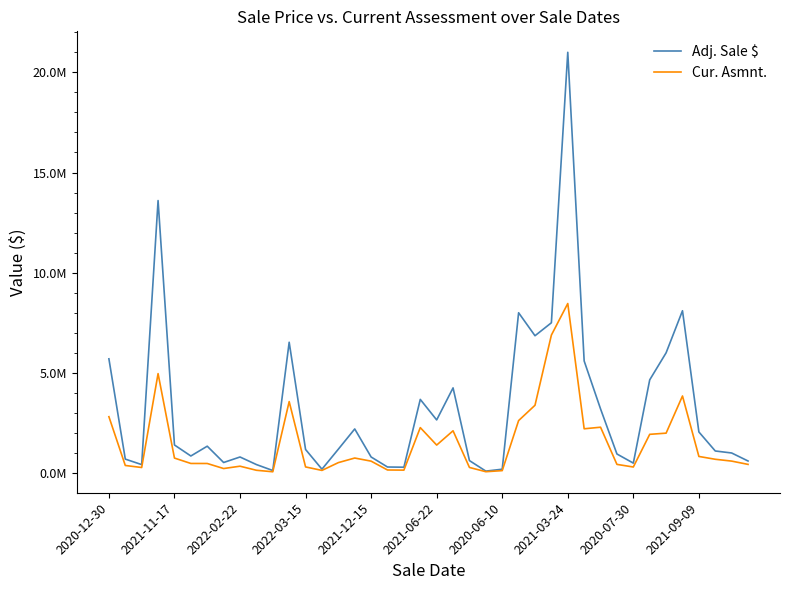

Does the chart have visible grid lines?

No